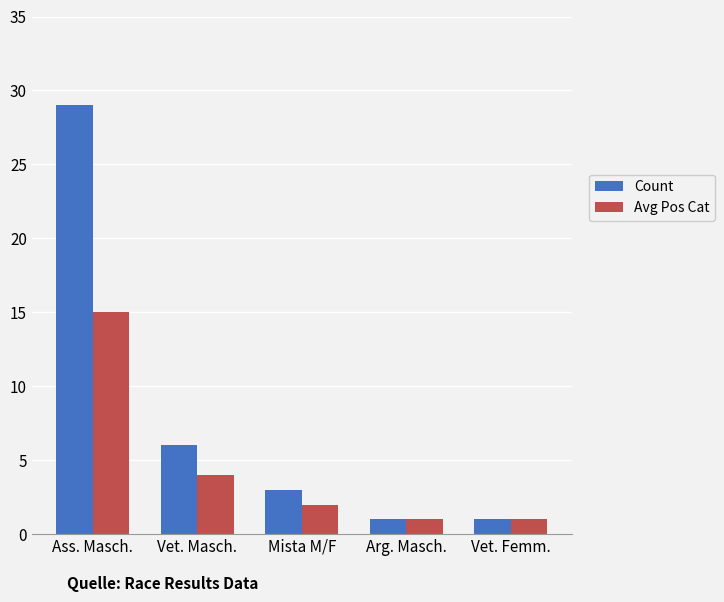

Where is Avg Pos Cat nearest to the value 8?

Vet. Masch.